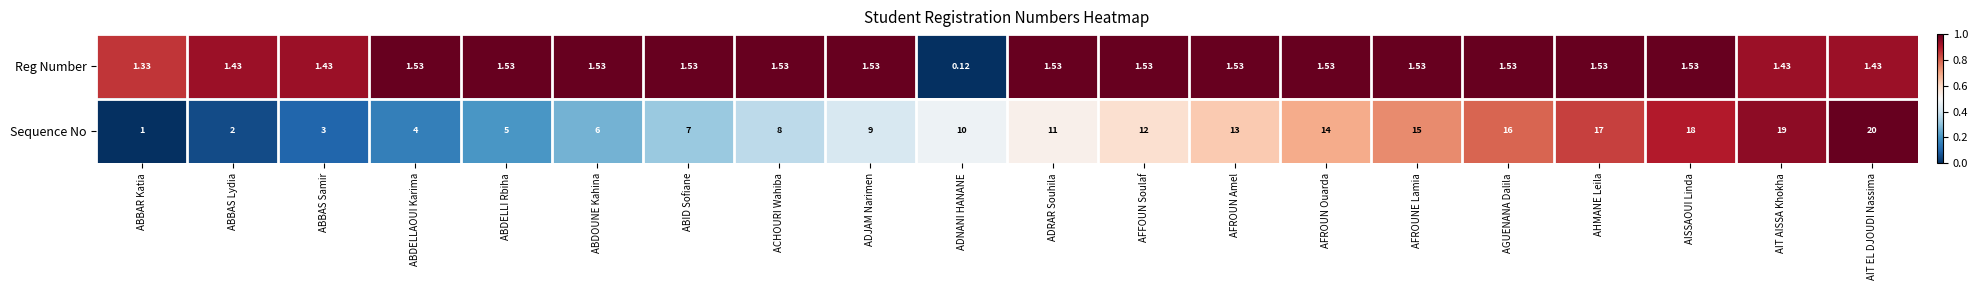

Rank the series by their maximum value, from lowest to highest.

Reg Number, Sequence No